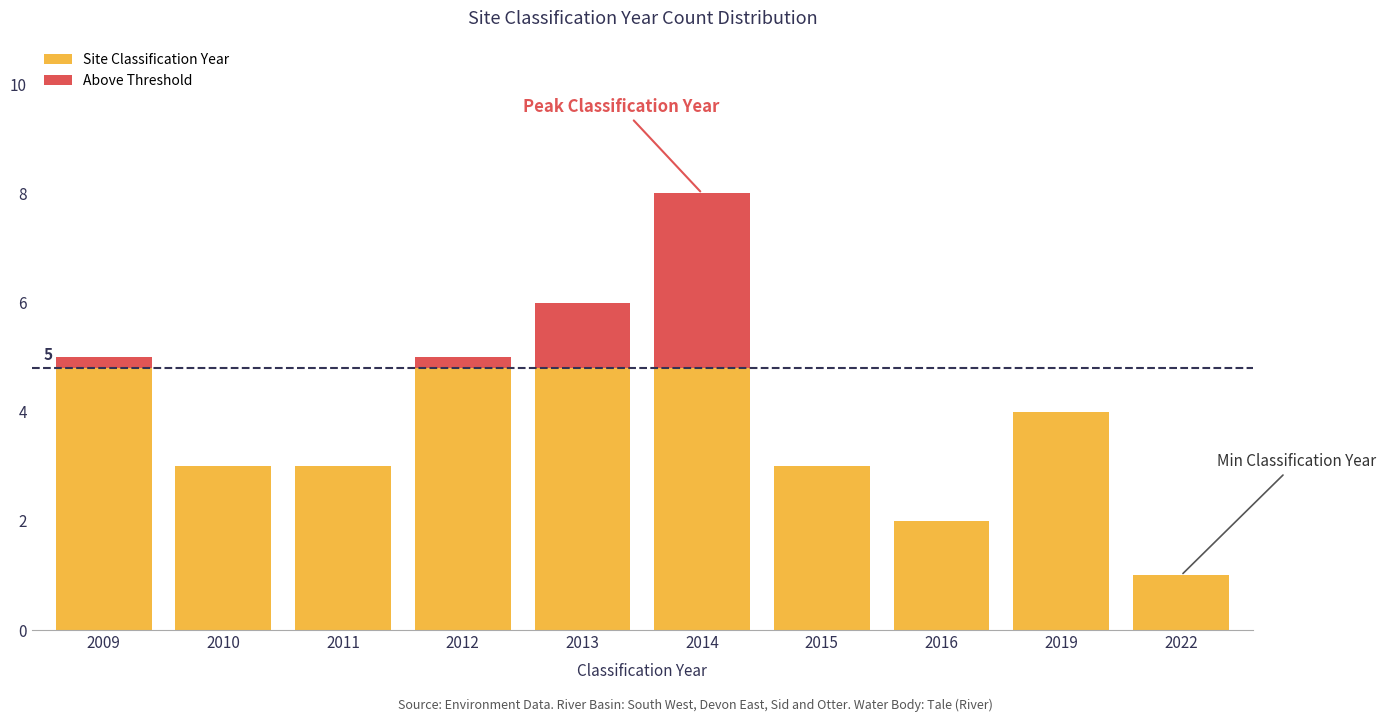

What is the difference between the maximum and minimum values in the Site Classification Year series?

7.0